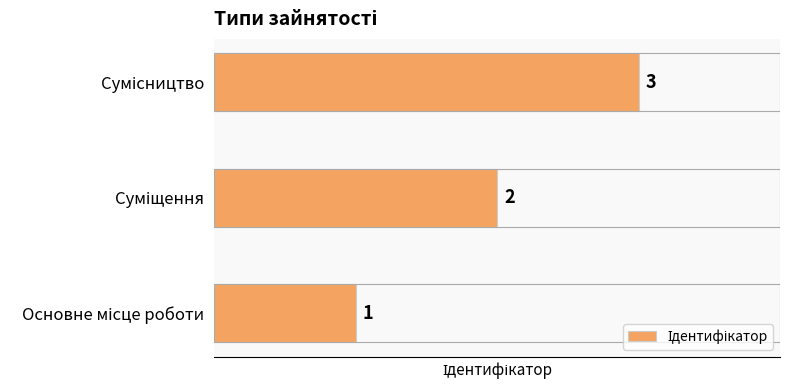

What is the sum of all values?

6